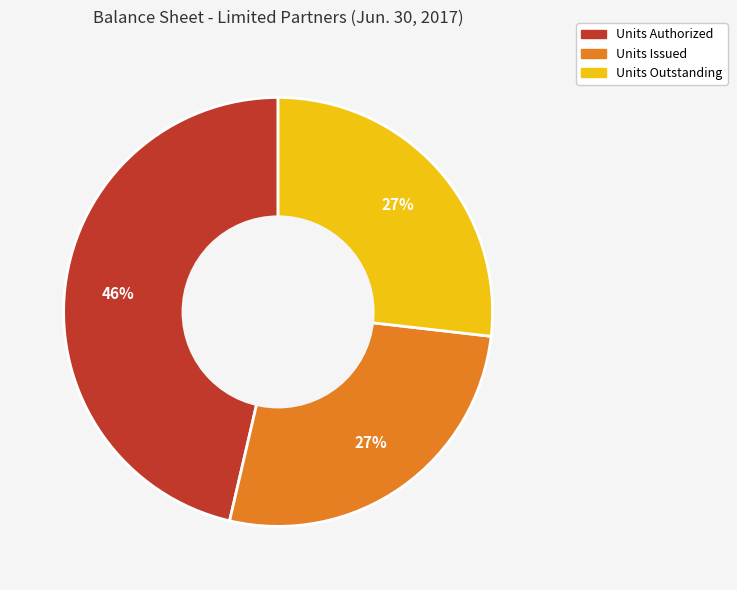

Is it true that Units Outstanding is 13% of the pie?

False